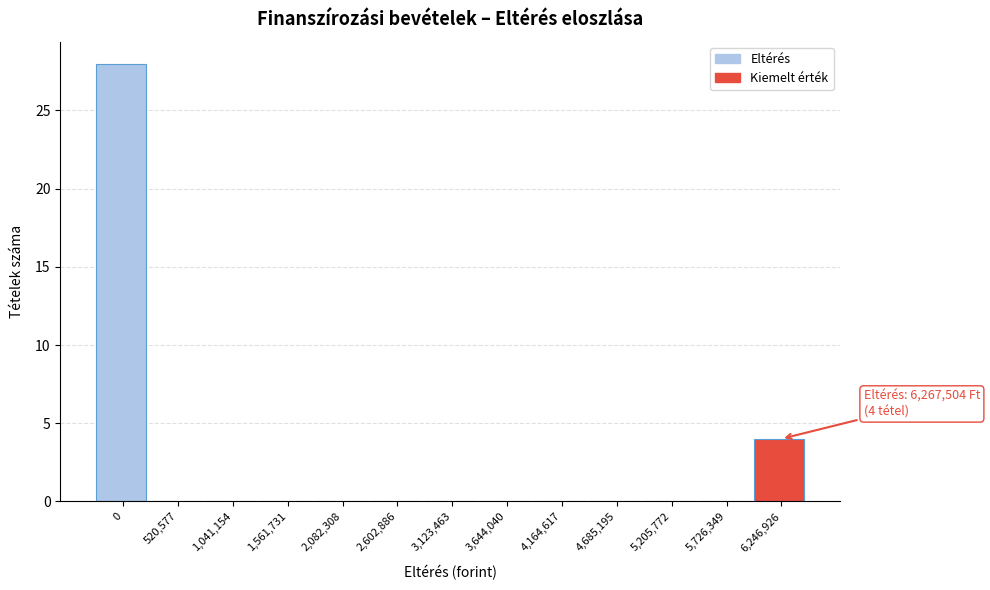

Reading left to right, list all the values displayed in this chart.

0=28	520,577=0	1,041,154=0	1,561,731=0	2,082,308=0	2,602,886=0	3,123,463=0	3,644,040=0	4,164,617=0	4,685,195=0	5,205,772=0	5,726,349=0	6,246,926=4